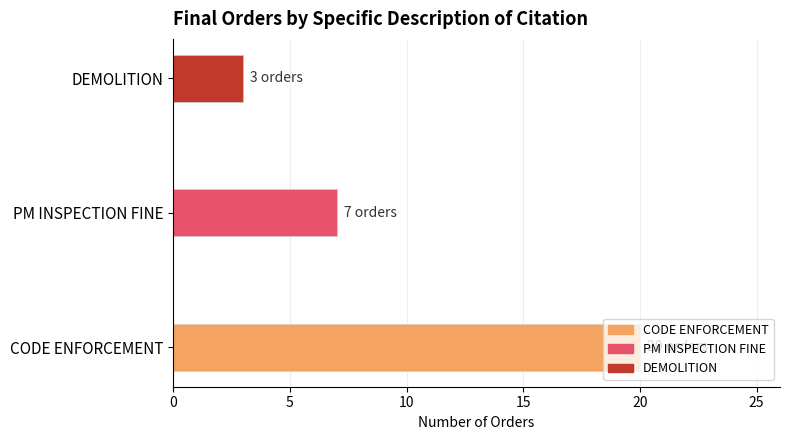

What is the difference between the maximum and minimum values?

17